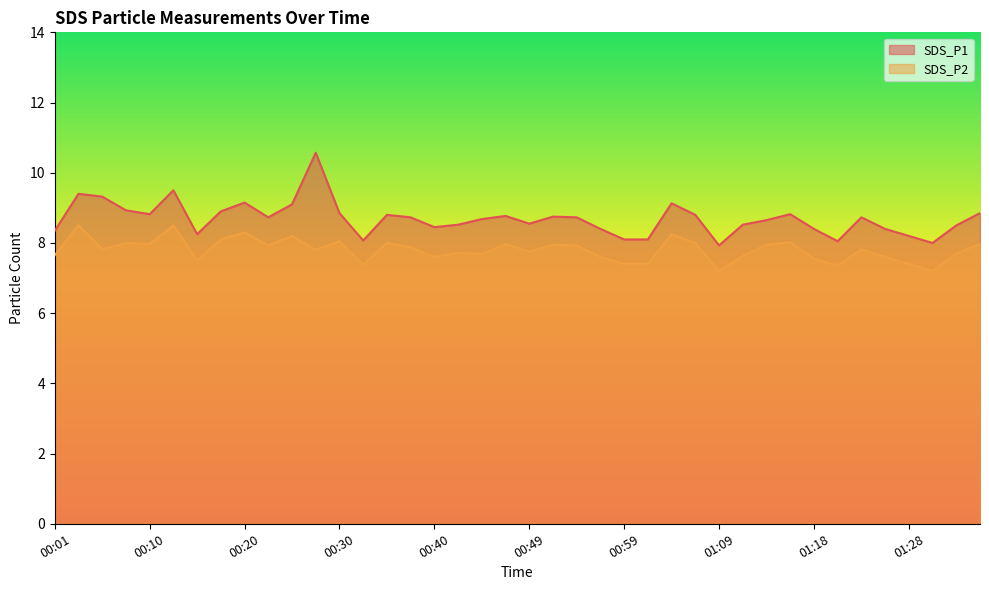

Which series has the widest spread of values?

SDS_P1